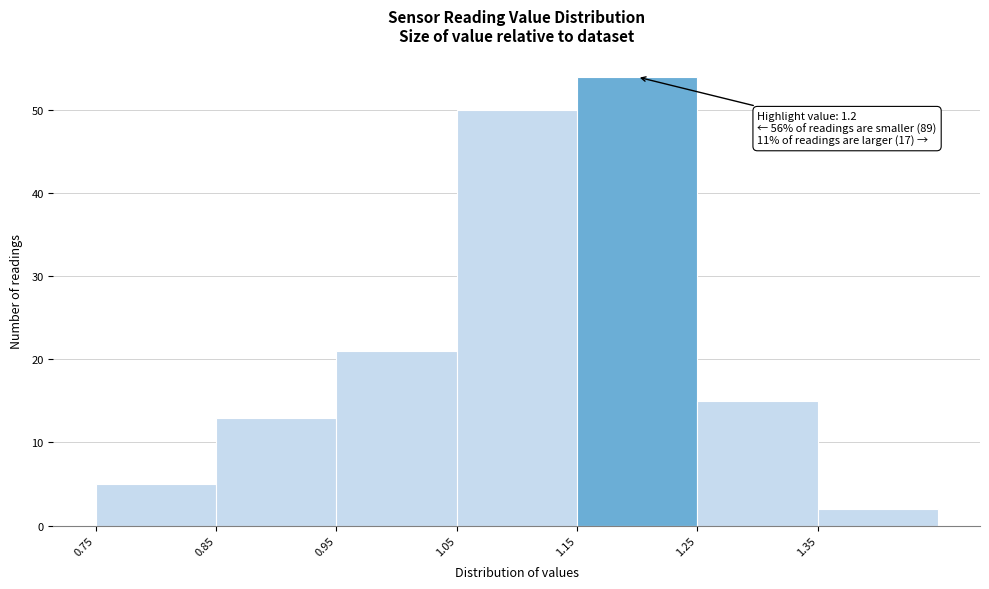

Which range on the x-axis has the tallest bar?

1.15 to 1.25